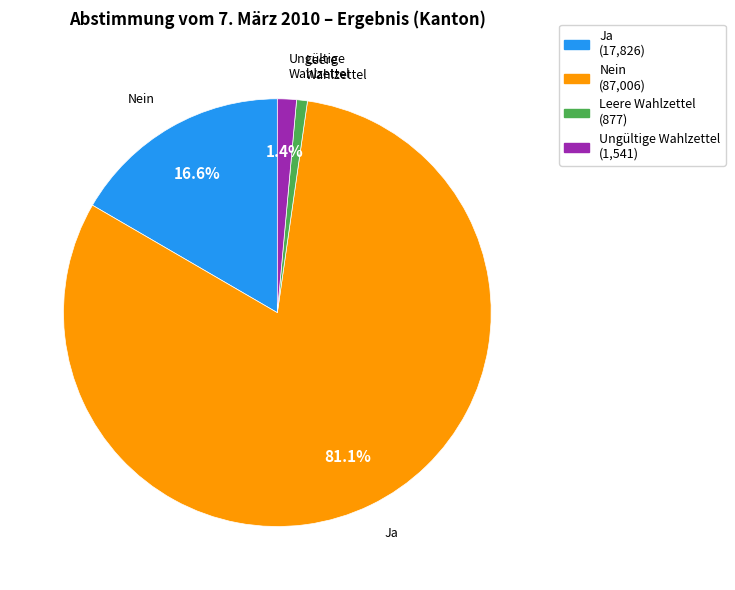

To the nearest percent, what percentage of the pie is Ungültige Wahlzettel?

1%